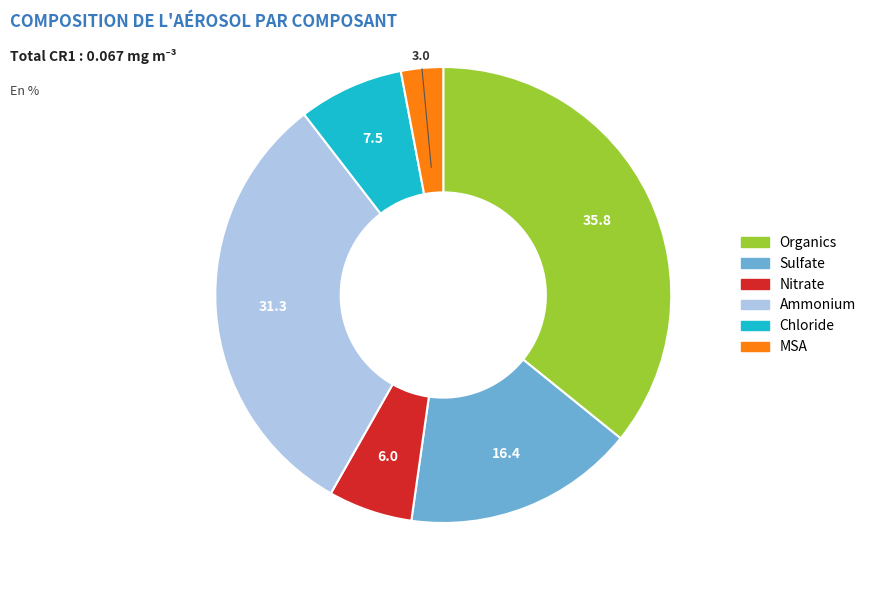

Which has a higher value, Organics or Sulfate?

Organics